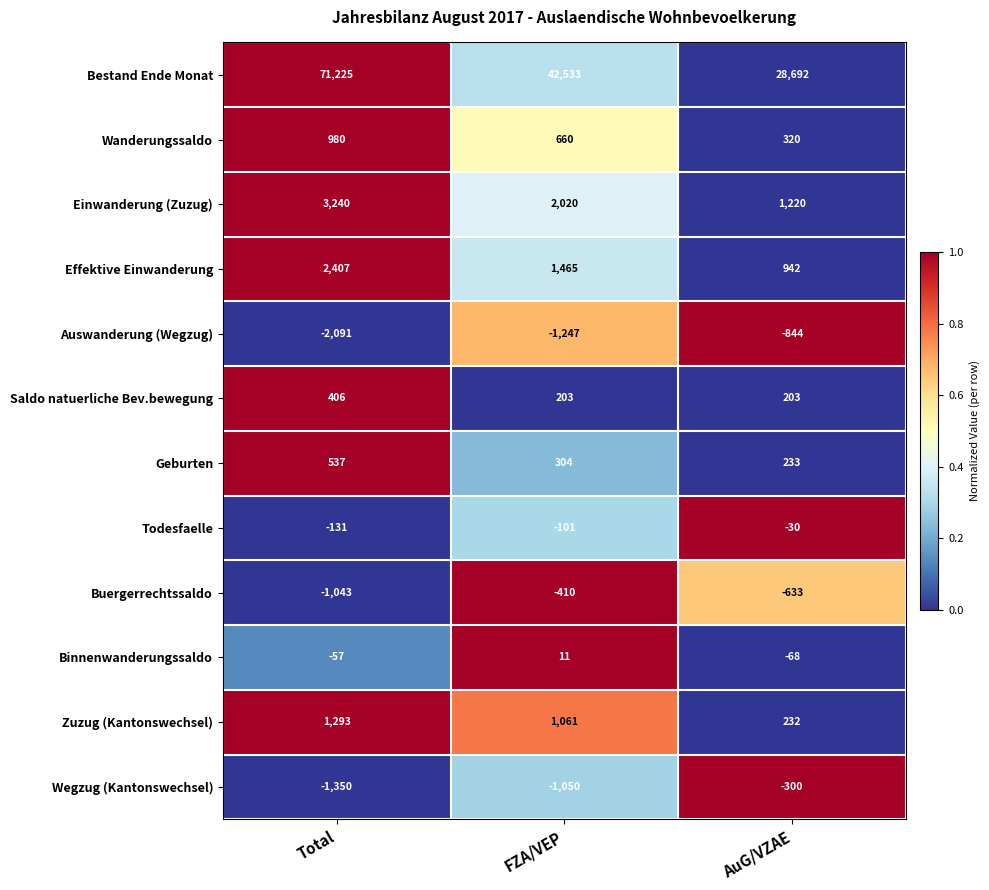

List the series in order of their peak value, lowest first.

Auswanderung (Wegzug), Buergerrechtssaldo, Wegzug (Kantonswechsel), Todesfaelle, Binnenwanderungssaldo, Saldo natuerliche Bev.bewegung, Geburten, Wanderungssaldo, Zuzug (Kantonswechsel), Effektive Einwanderung, Einwanderung (Zuzug), Bestand Ende Monat